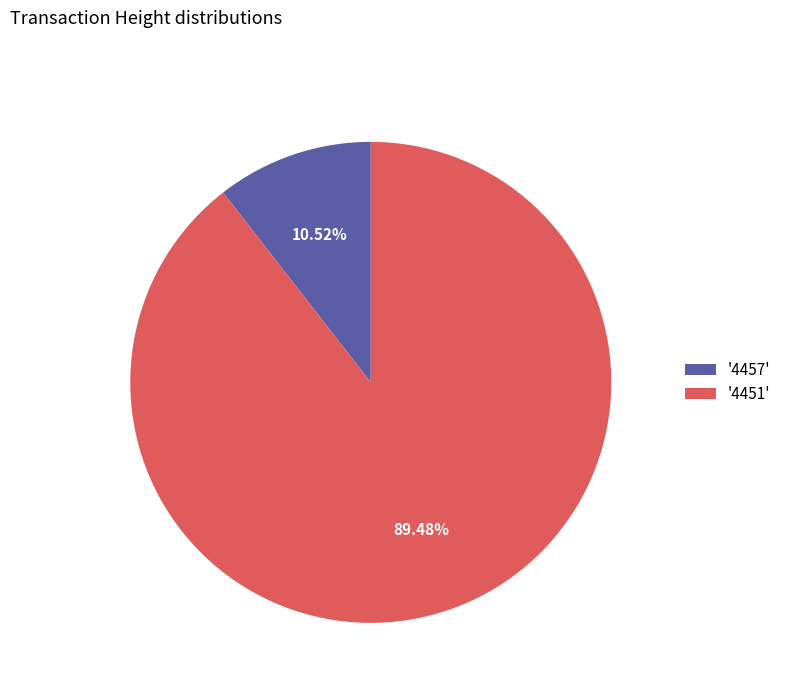

Do '4457' and '4451' together represent more than half of the pie?

Yes